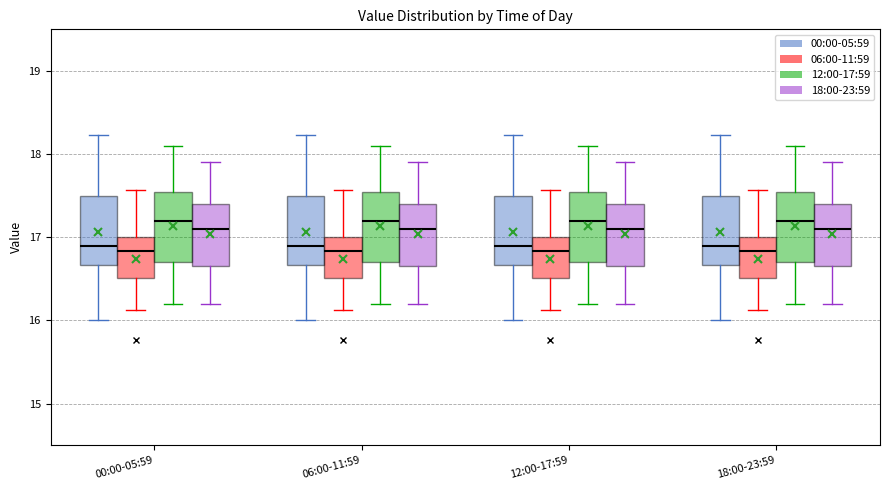

Reading left to right, read every box against the y-axis: the position of its median line, the range the box covers, and the ends of its whiskers. The values are not printed on the chart, so give them approximately, as read against the axis.

00:00-05:59 (00:00-05:59): median 16.9, box 16.7 to 17.5, whiskers 16.0 to 18.2
00:00-05:59 (06:00-11:59): median 16.8, box 16.5 to 17.0, whiskers 16.1 to 17.6
00:00-05:59 (12:00-17:59): median 17.2, box 16.7 to 17.6, whiskers 16.2 to 18.1
00:00-05:59 (18:00-23:59): median 17.1, box 16.7 to 17.4, whiskers 16.2 to 17.9
06:00-11:59 (00:00-05:59): median 16.9, box 16.7 to 17.5, whiskers 16.0 to 18.2
06:00-11:59 (06:00-11:59): median 16.8, box 16.5 to 17.0, whiskers 16.1 to 17.6
06:00-11:59 (12:00-17:59): median 17.2, box 16.7 to 17.6, whiskers 16.2 to 18.1
06:00-11:59 (18:00-23:59): median 17.1, box 16.7 to 17.4, whiskers 16.2 to 17.9
12:00-17:59 (00:00-05:59): median 16.9, box 16.7 to 17.5, whiskers 16.0 to 18.2
12:00-17:59 (06:00-11:59): median 16.8, box 16.5 to 17.0, whiskers 16.1 to 17.6
12:00-17:59 (12:00-17:59): median 17.2, box 16.7 to 17.6, whiskers 16.2 to 18.1
12:00-17:59 (18:00-23:59): median 17.1, box 16.7 to 17.4, whiskers 16.2 to 17.9
18:00-23:59 (00:00-05:59): median 16.9, box 16.7 to 17.5, whiskers 16.0 to 18.2
18:00-23:59 (06:00-11:59): median 16.8, box 16.5 to 17.0, whiskers 16.1 to 17.6
18:00-23:59 (12:00-17:59): median 17.2, box 16.7 to 17.6, whiskers 16.2 to 18.1
18:00-23:59 (18:00-23:59): median 17.1, box 16.7 to 17.4, whiskers 16.2 to 17.9